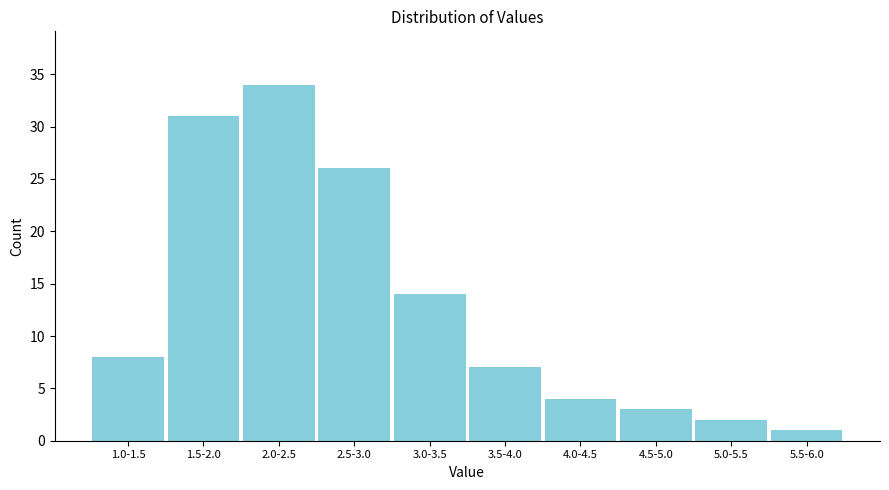

Reading left to right, what are all the values shown in this chart?

1.0-1.5=8	1.5-2.0=31	2.0-2.5=34	2.5-3.0=26	3.0-3.5=14	3.5-4.0=7	4.0-4.5=4	4.5-5.0=3	5.0-5.5=2	5.5-6.0=1